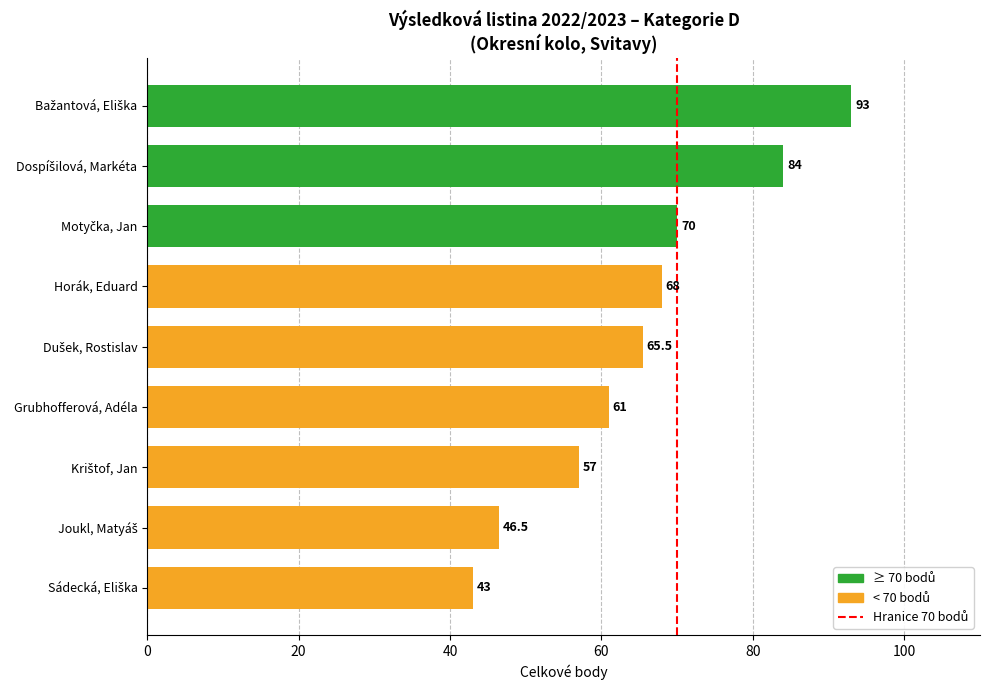

What is the average value?

65.3